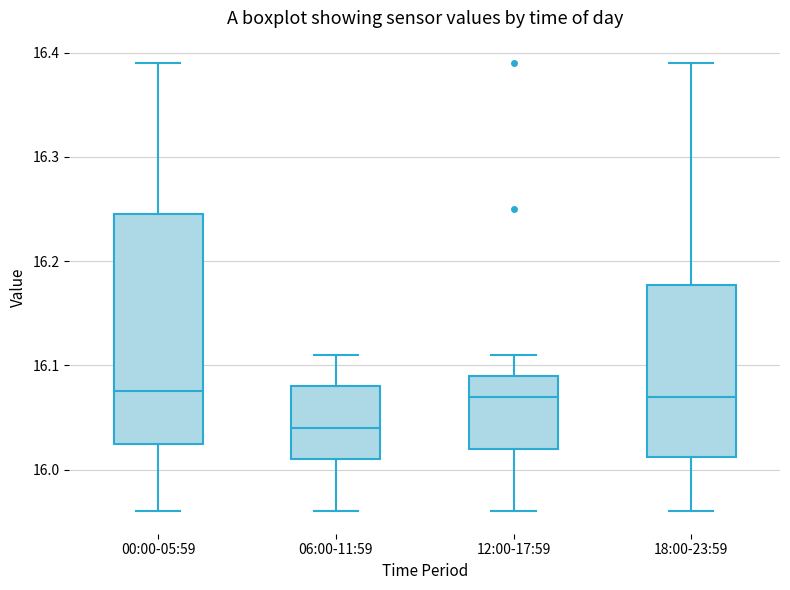

Reading left to right, read every box against the y-axis: the position of its median line, the range the box covers, and the ends of its whiskers. The values are not printed on the chart, so give them approximately, as read against the axis.

00:00-05:59: median 16.08, box 16.03 to 16.25, whiskers 15.96 to 16.39
06:00-11:59: median 16.04, box 16.01 to 16.08, whiskers 15.96 to 16.11
12:00-17:59: median 16.07, box 16.02 to 16.09, whiskers 15.96 to 16.11
18:00-23:59: median 16.07, box 16.01 to 16.18, whiskers 15.96 to 16.39